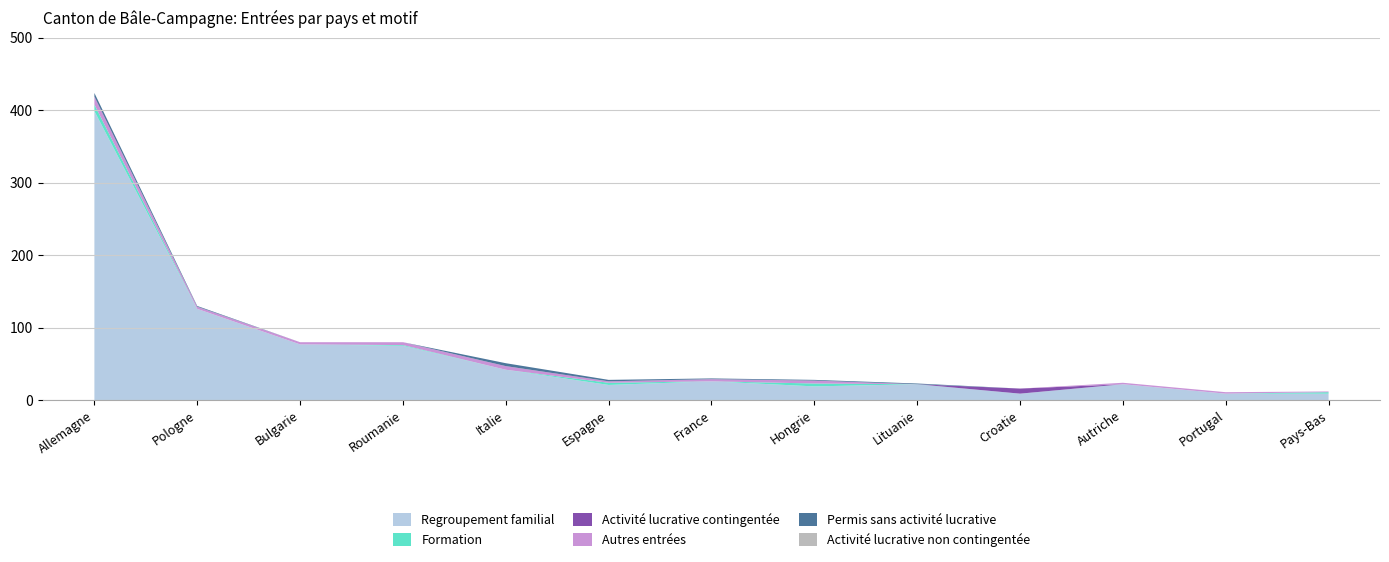

Reading right to left, list all the values displayed in this chart.

Regroupement familial: 9	9	22	9	22	19	26	21	42	75	77	126	399
Formation: 2	0	0	0	0	4	0	3	0	1	0	0	9
Activité lucrative contingentée: 0	0	0	7	0	0	0	0	0	0	0	0	0
Autres entrées: 1	2	2	0	0	4	3	2	5	4	3	3	11
Permis sans activité lucrative: 0	0	0	0	1	1	1	2	4	0	0	1	5
Activité lucrative non contingentée: 0	0	0	0	0	0	0	0	0	0	0	0	0